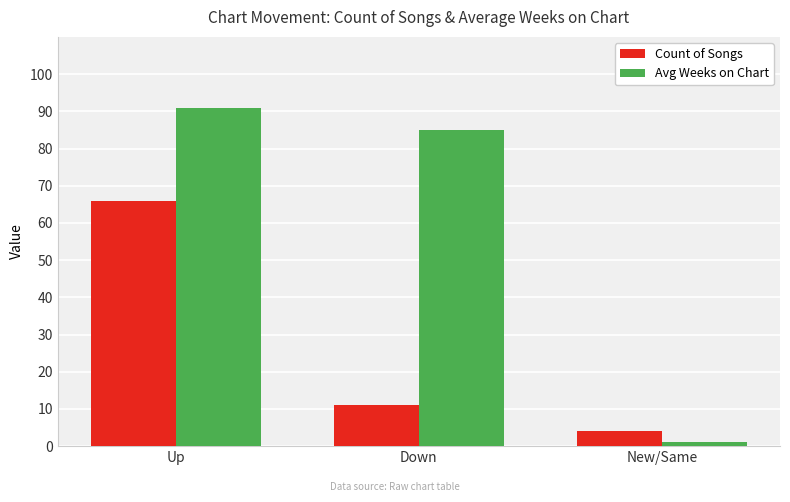

At which label does Count of Songs first exceed 11?

Up